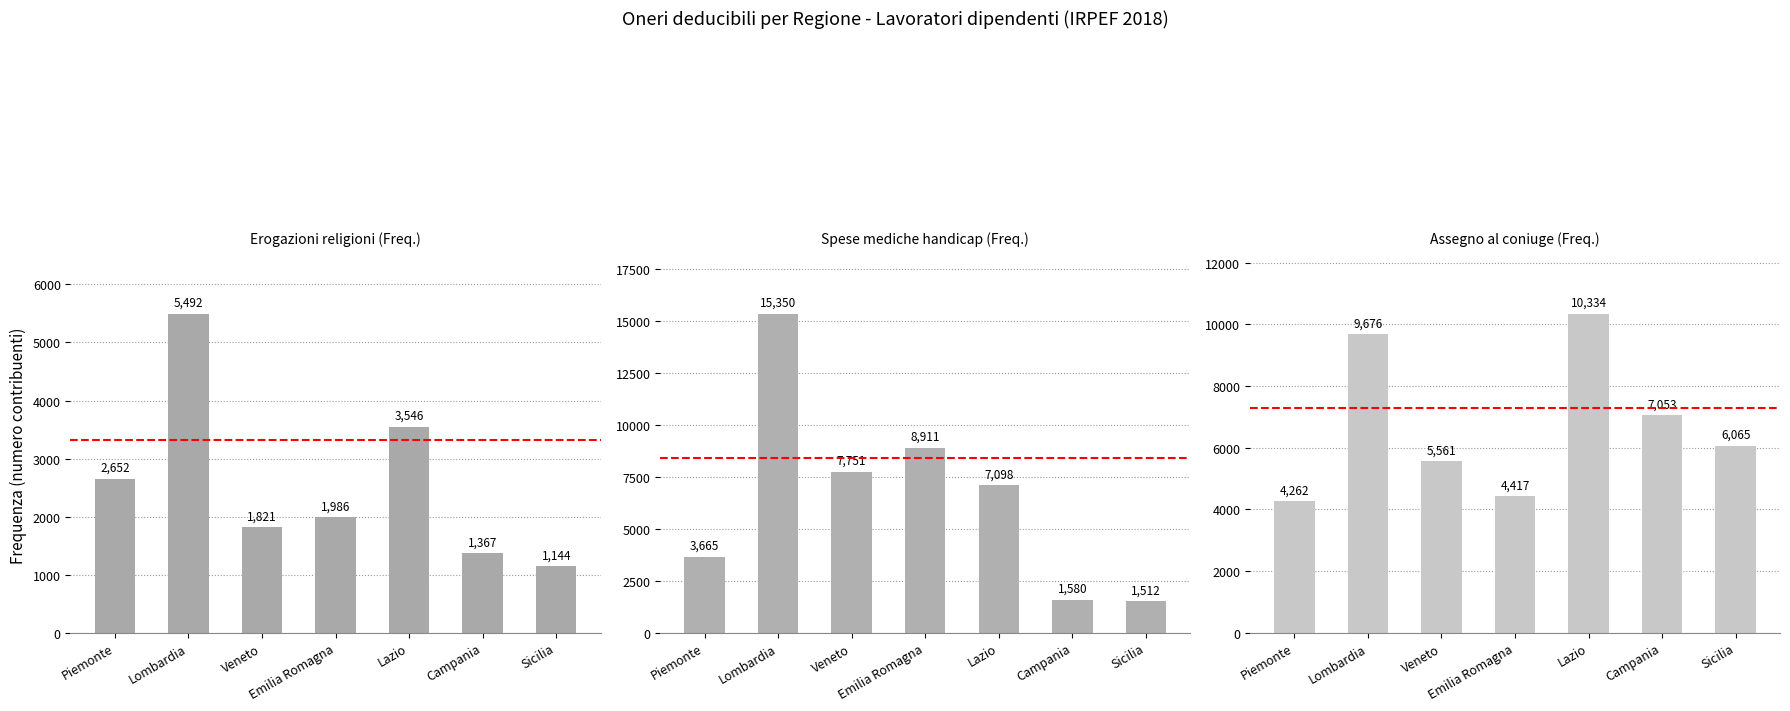

At which label is Assegno al coniuge (Freq.) closest to 7298?

Campania